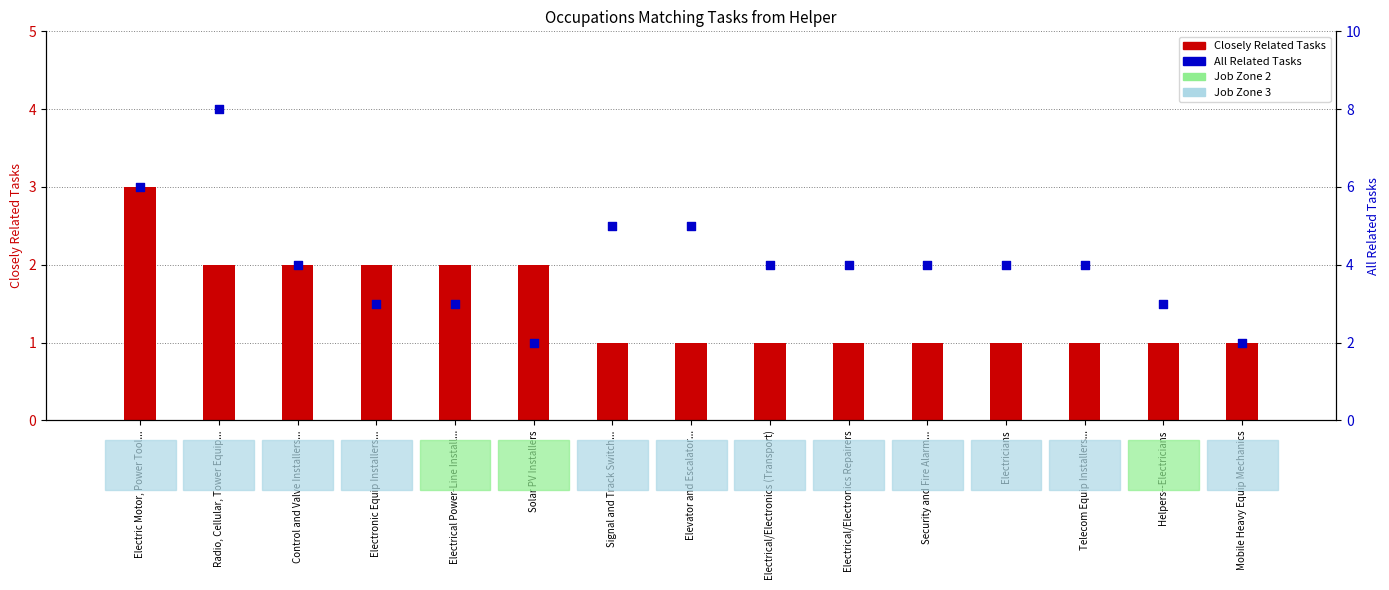

At how many categories does at least one series exceed 1?

15